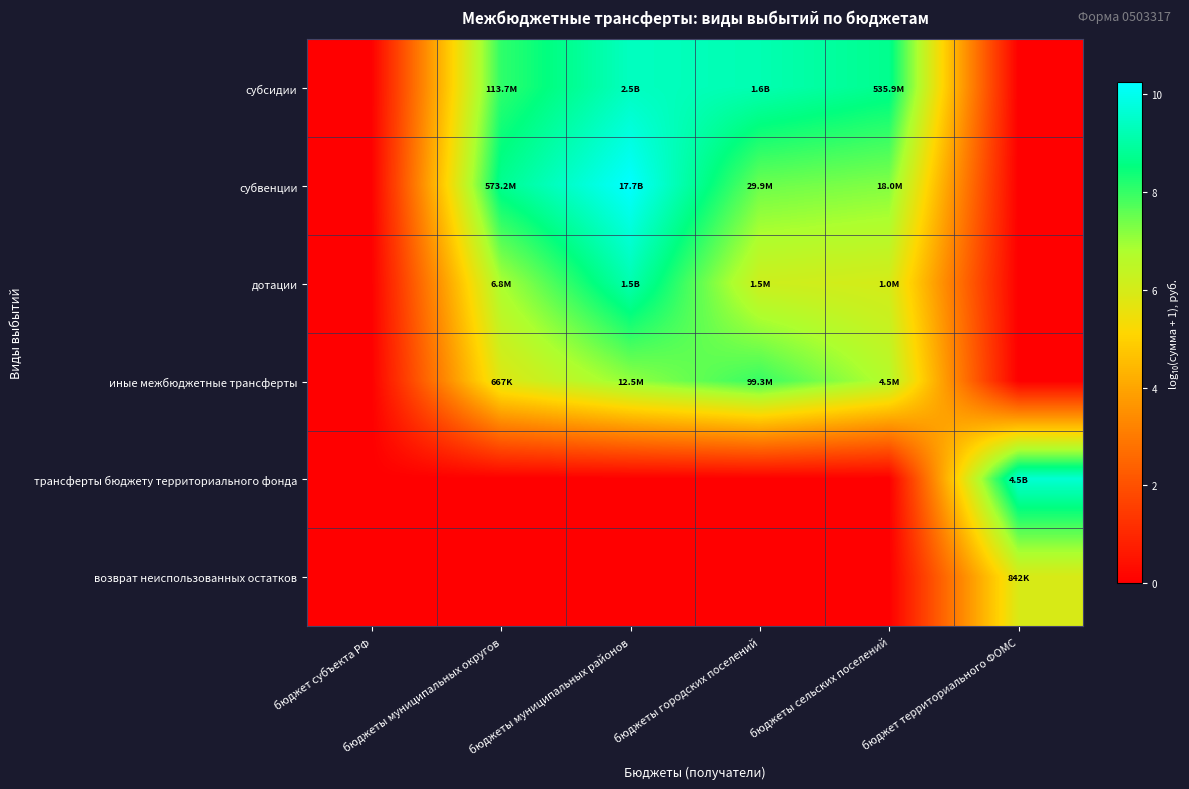

Reading left to right, extract all data points from this chart.

субсидии: бюджет субъекта РФ=0.0	бюджеты муниципальных округов=8.1	бюджеты муниципальных районов=9.4	бюджеты городских поселений=9.2	бюджеты сельских поселений=8.7	бюджет территориального ФОМС=0.0
субвенции: бюджет субъекта РФ=0.0	бюджеты муниципальных округов=8.8	бюджеты муниципальных районов=10.2	бюджеты городских поселений=7.5	бюджеты сельских поселений=7.3	бюджет территориального ФОМС=0.0
дотации: бюджет субъекта РФ=0.0	бюджеты муниципальных округов=6.8	бюджеты муниципальных районов=9.2	бюджеты городских поселений=6.2	бюджеты сельских поселений=6.0	бюджет территориального ФОМС=0.0
иные межбюджетные трансферты: бюджет субъекта РФ=0.0	бюджеты муниципальных округов=5.8	бюджеты муниципальных районов=7.1	бюджеты городских поселений=8.0	бюджеты сельских поселений=6.7	бюджет территориального ФОМС=0.0
трансферты бюджету территориального фонда: бюджет субъекта РФ=0.0	бюджеты муниципальных округов=0.0	бюджеты муниципальных районов=0.0	бюджеты городских поселений=0.0	бюджеты сельских поселений=0.0	бюджет территориального ФОМС=9.7
возврат неиспользованных остатков: бюджет субъекта РФ=0.0	бюджеты муниципальных округов=0.0	бюджеты муниципальных районов=0.0	бюджеты городских поселений=0.0	бюджеты сельских поселений=0.0	бюджет территориального ФОМС=5.9